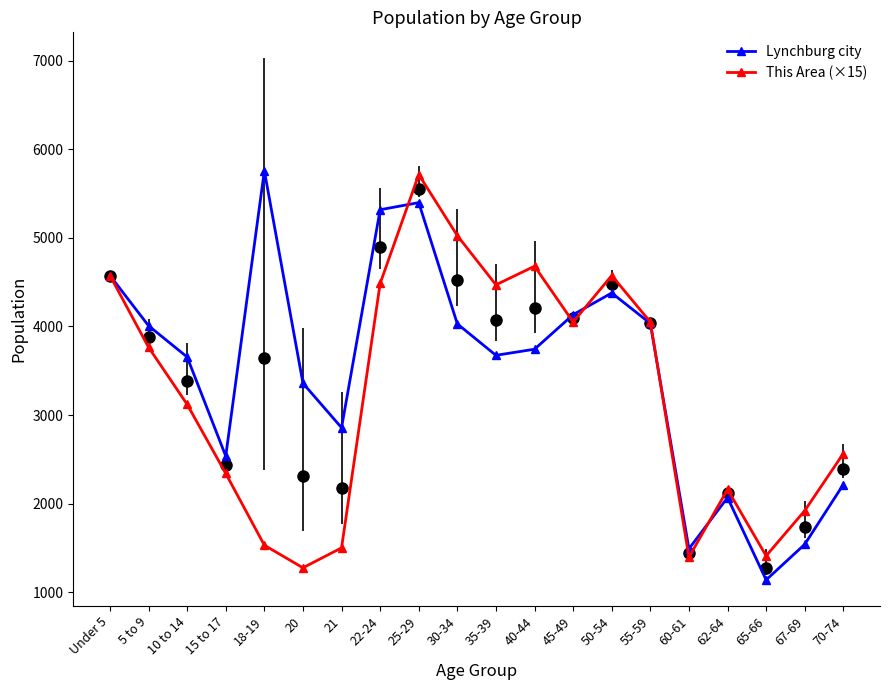

What is the value of the Lynchburg city point at the 7th from the left?

2857